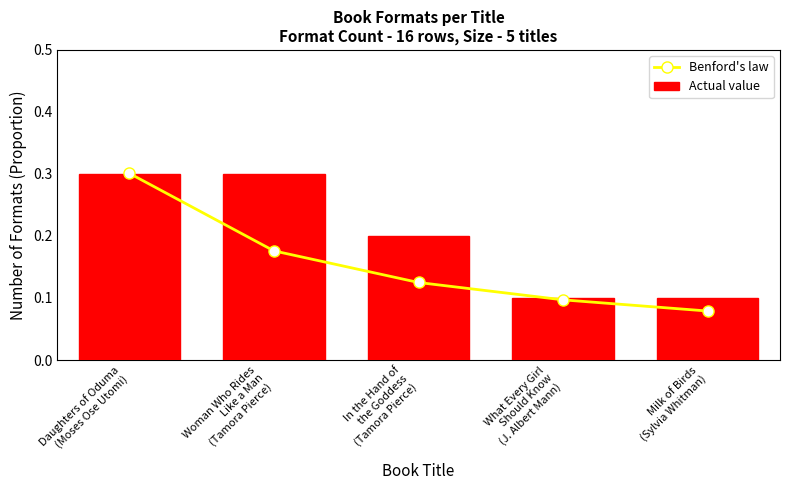

What is the difference between the Benford's law values at Woman Who Rides
Like a Man
(Tamora Pierce) and Daughters of Oduma
(Moses Ose Utomi)?

0.1